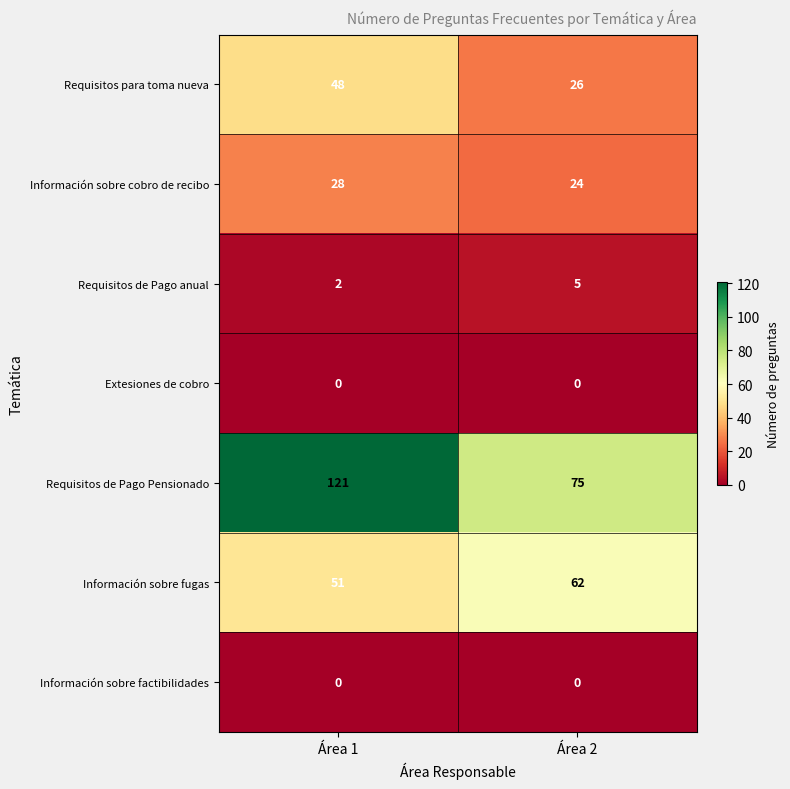

What is the sum of the Información sobre cobro de recibo values at Área 1 and Área 2?

52